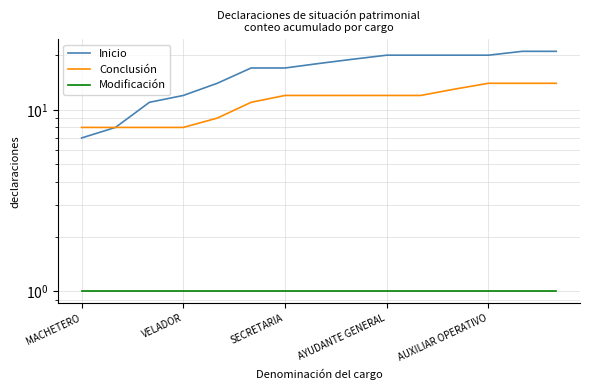

True or false: Conclusión and Modificación intersect in this chart.

False